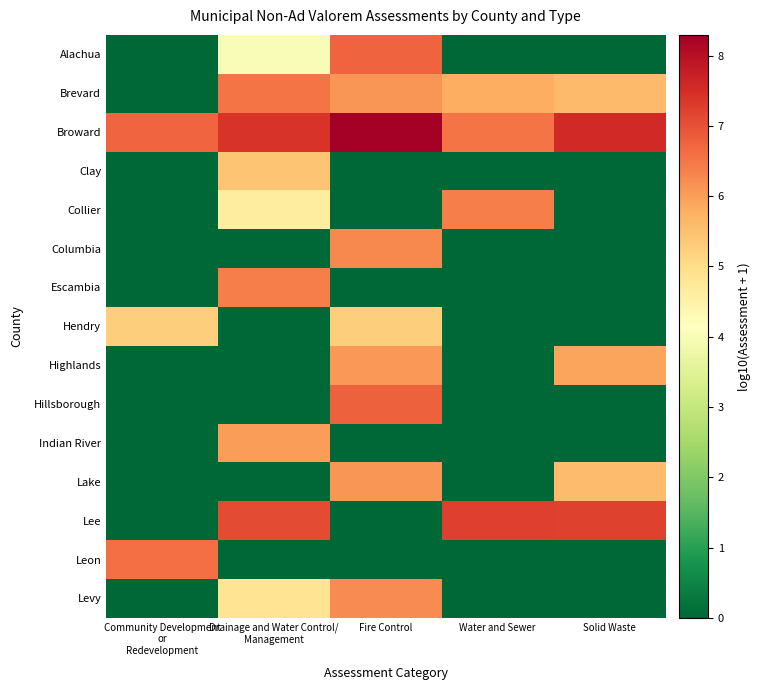

Rank the series by their maximum value, from highest to lowest.

Broward, Lee, Hillsborough, Alachua, Leon, Brevard, Collier, Escambia, Columbia, Levy, Lake, Highlands, Indian River, Clay, Hendry